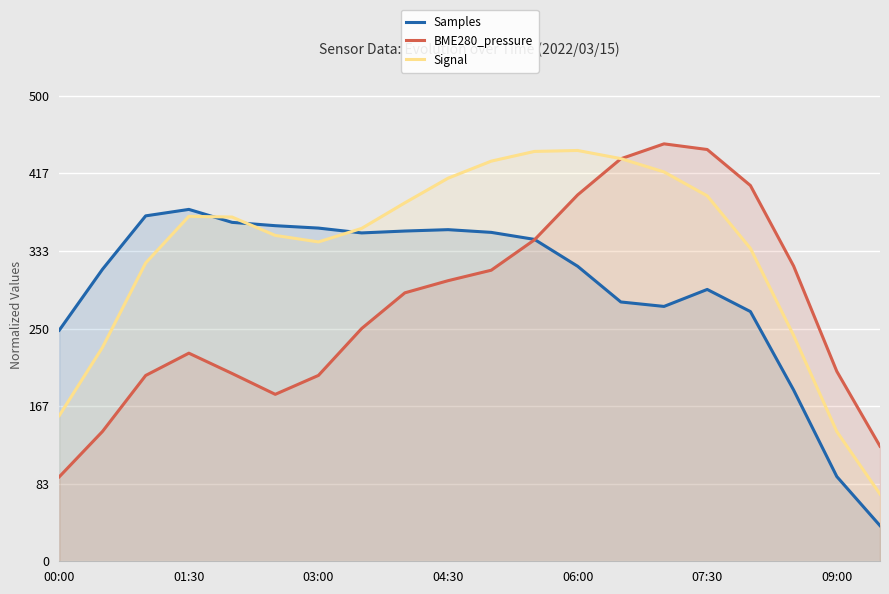

List the series in order of their overall mean, highest first.

Signal, Samples, BME280_pressure